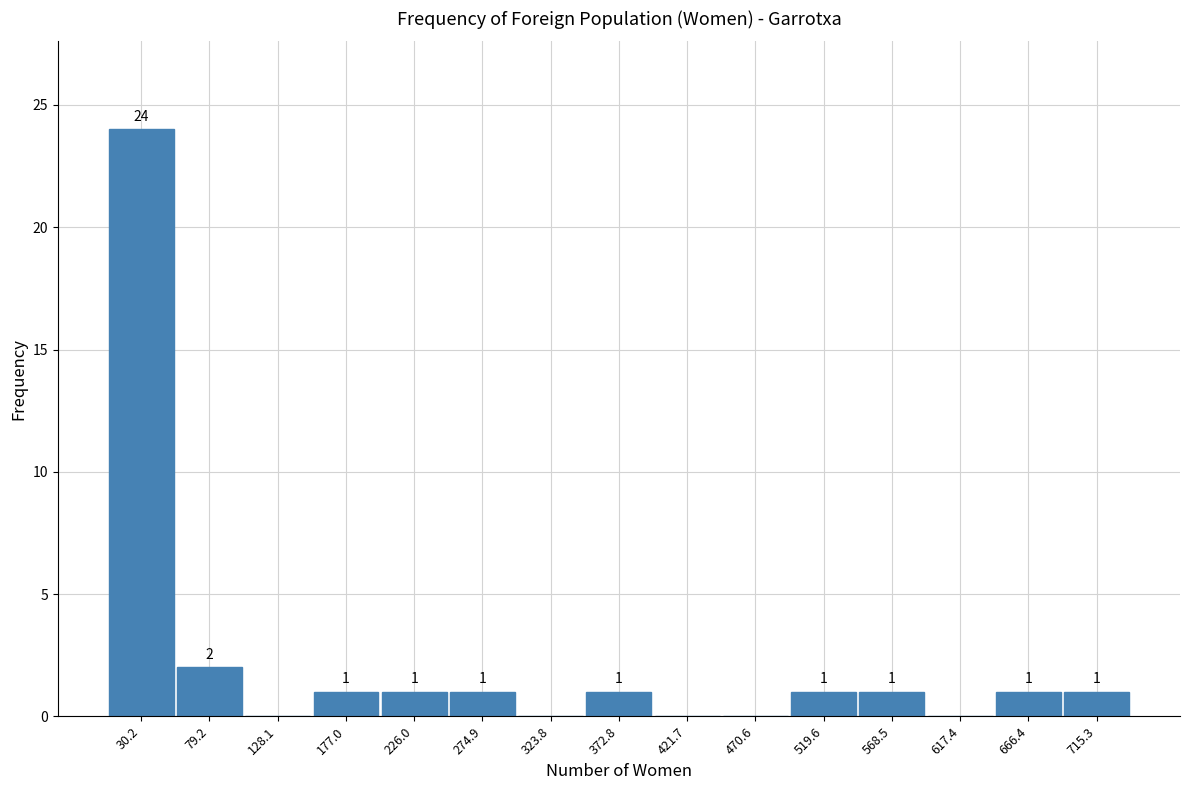

Over which range of the x-axis is the bar tallest?

5 to 55